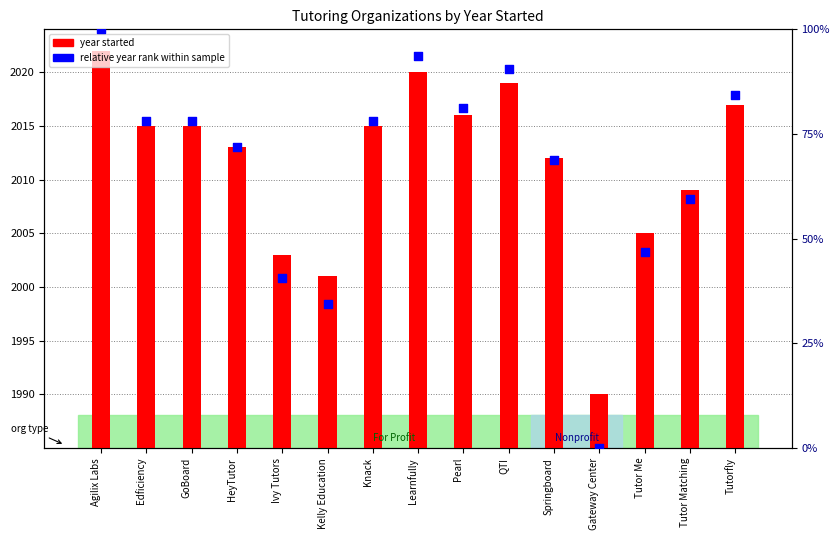

At how many categories does at least one series exceed 14?

14